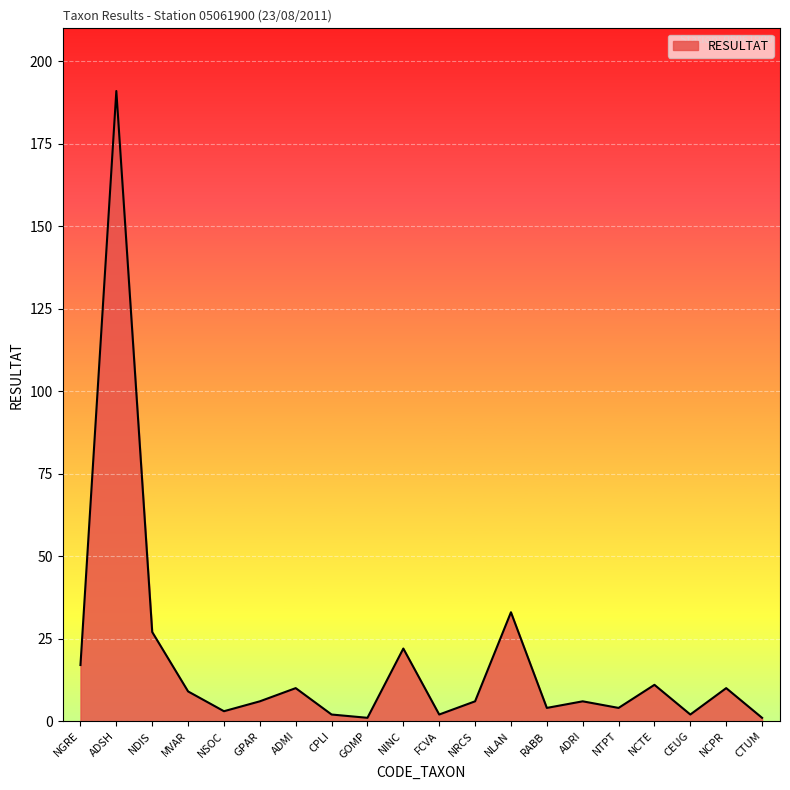

True or false: the data shows 6 at GPAR.

True